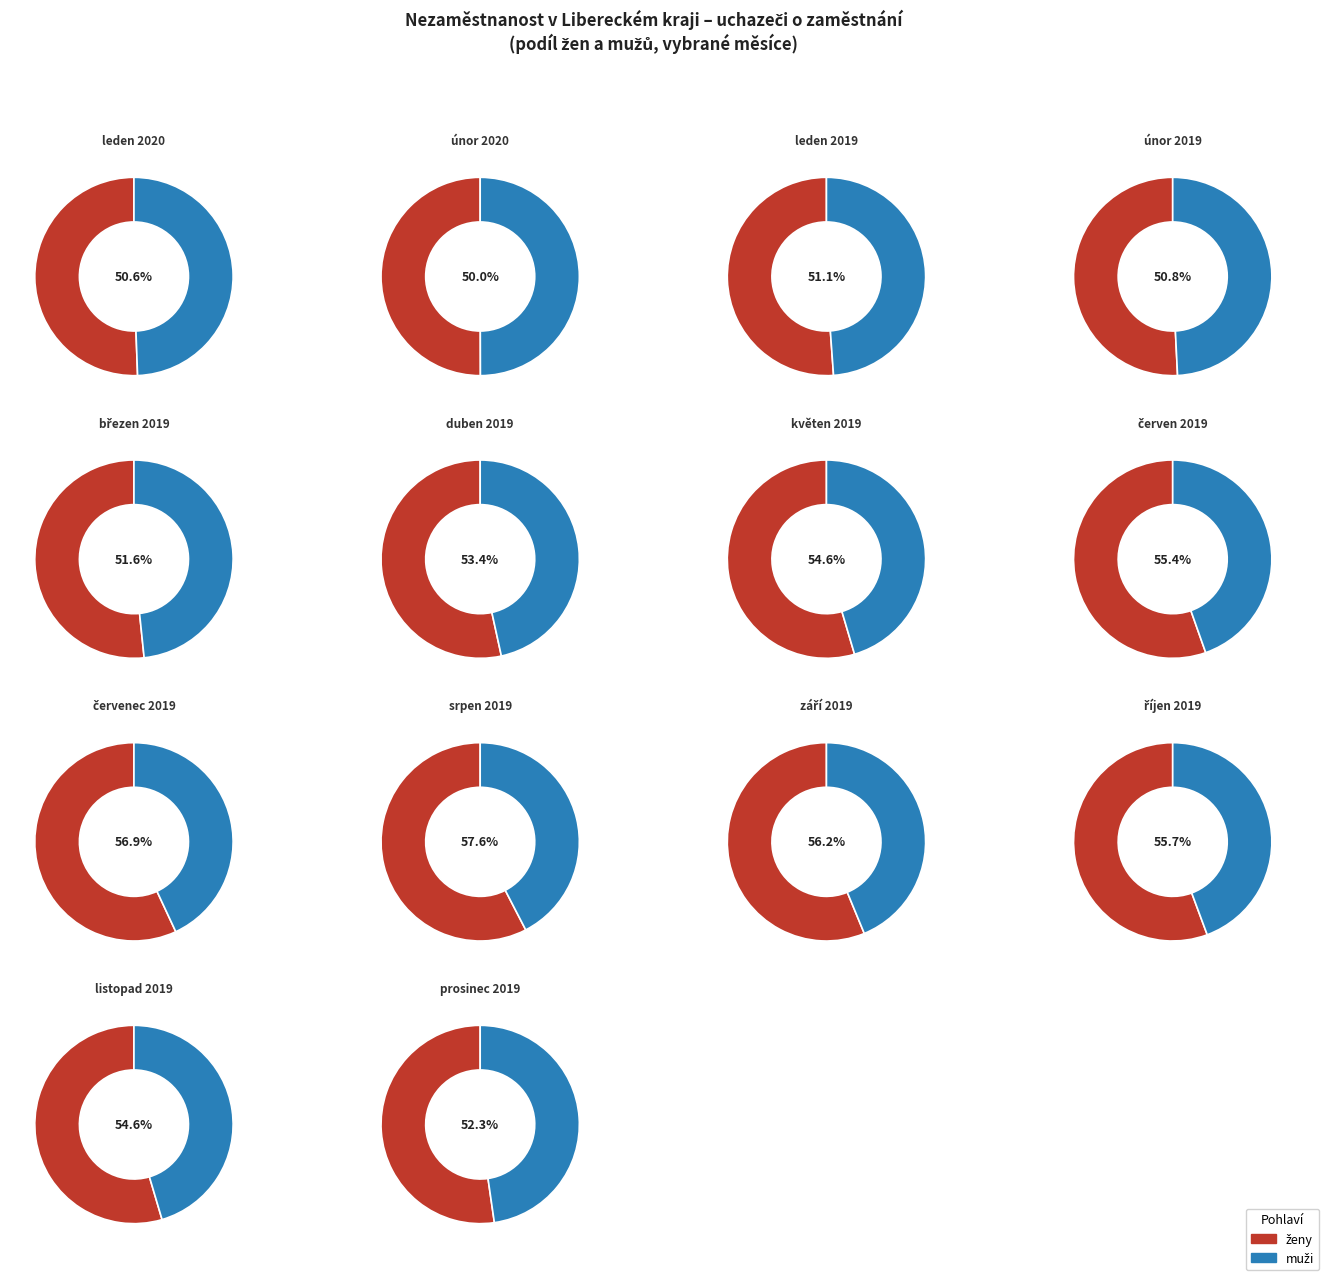

What is the change in value from muži 2019 březen to ženy 2019 květen?

+33